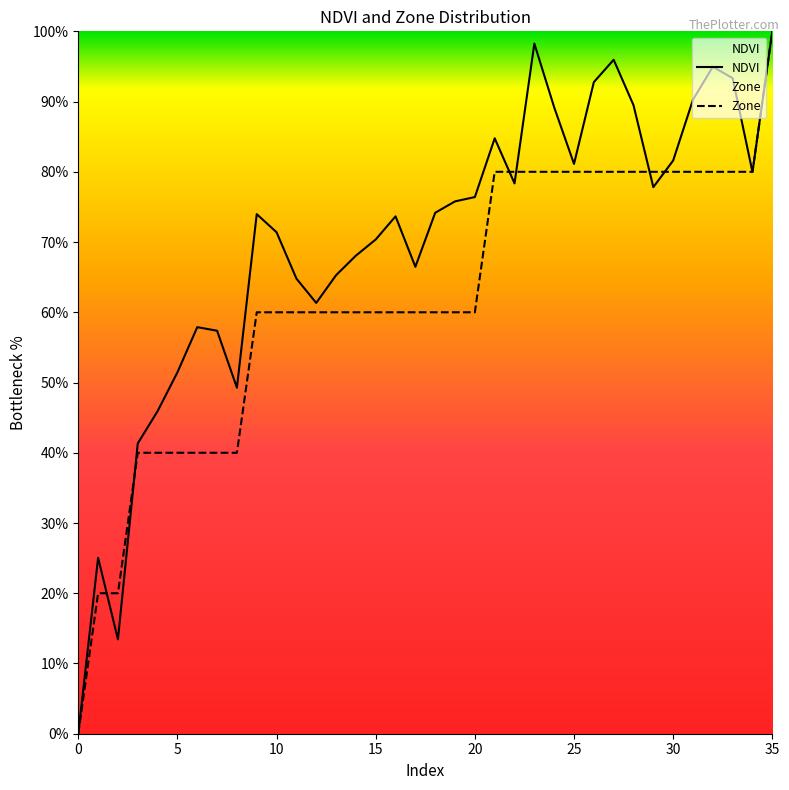

What is the label of the 15th point from the right?

21